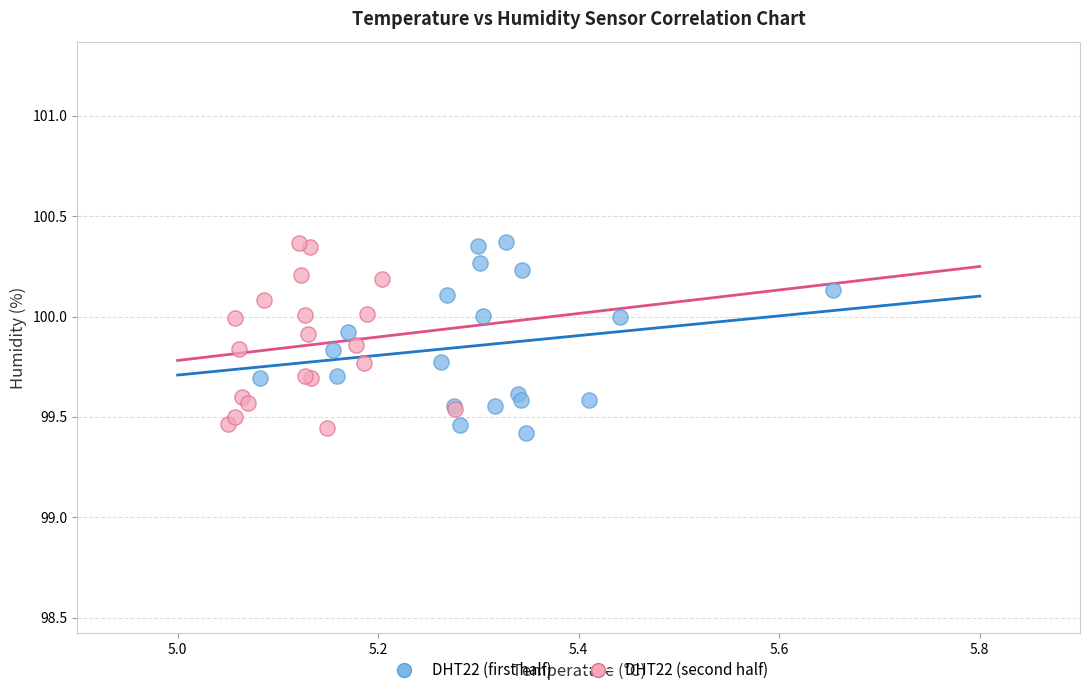

What are all the series names shown in the legend?

DHT22 (first half), DHT22 (second half)